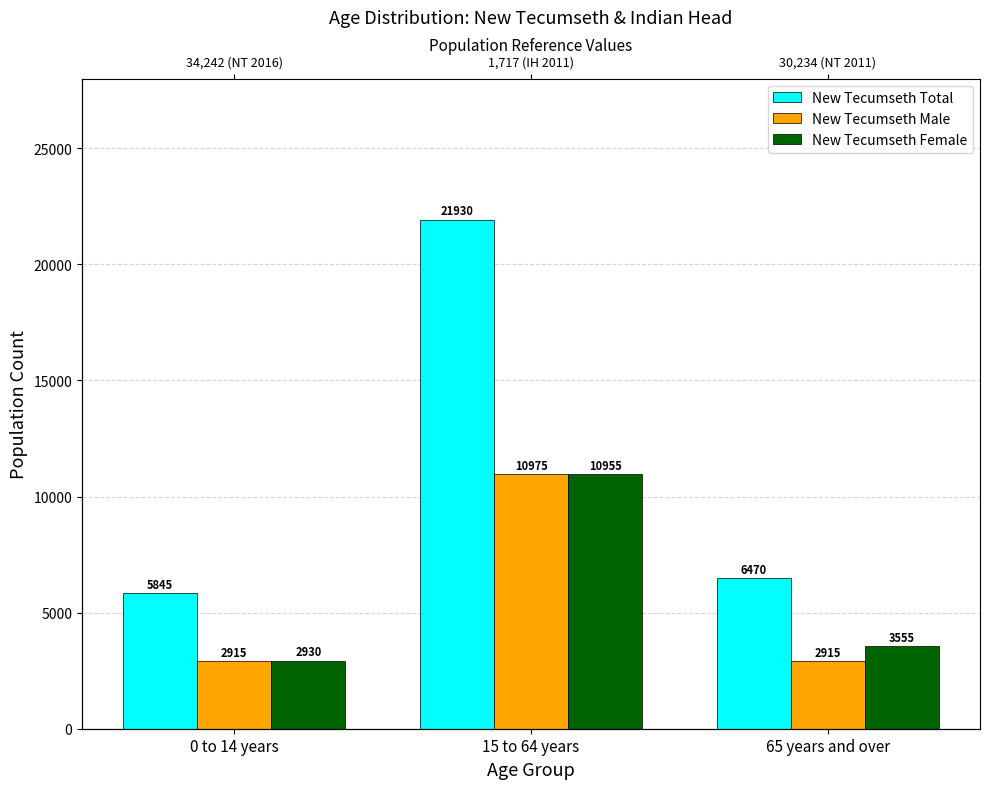

What is the approximate value of New Tecumseth Total at 15 to 64 years, to the nearest 100?

21900